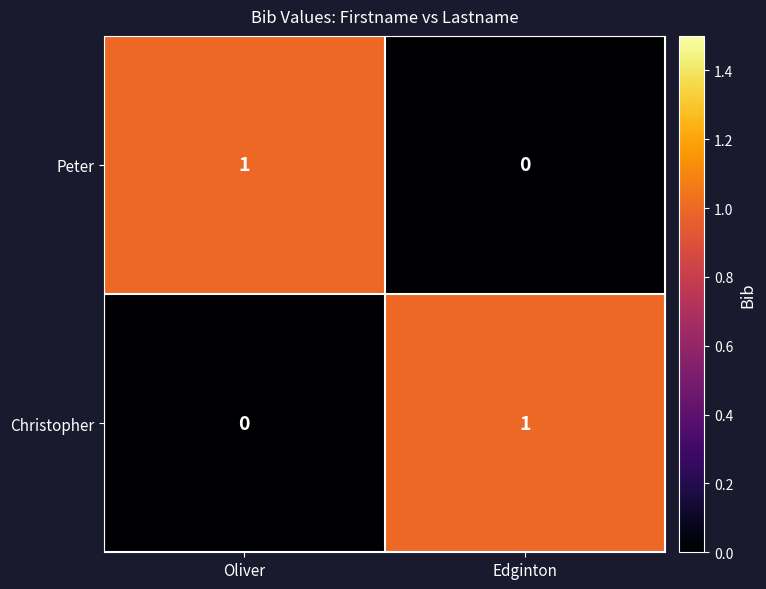

What is the spread (max minus min) of values at Edginton?

1